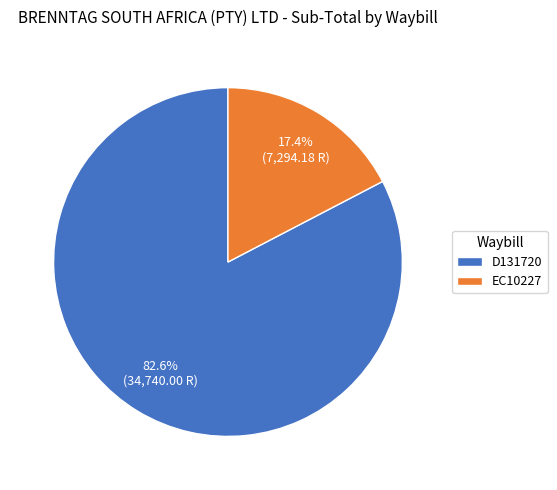

Rank the categories by value from highest to lowest.

D131720, EC10227